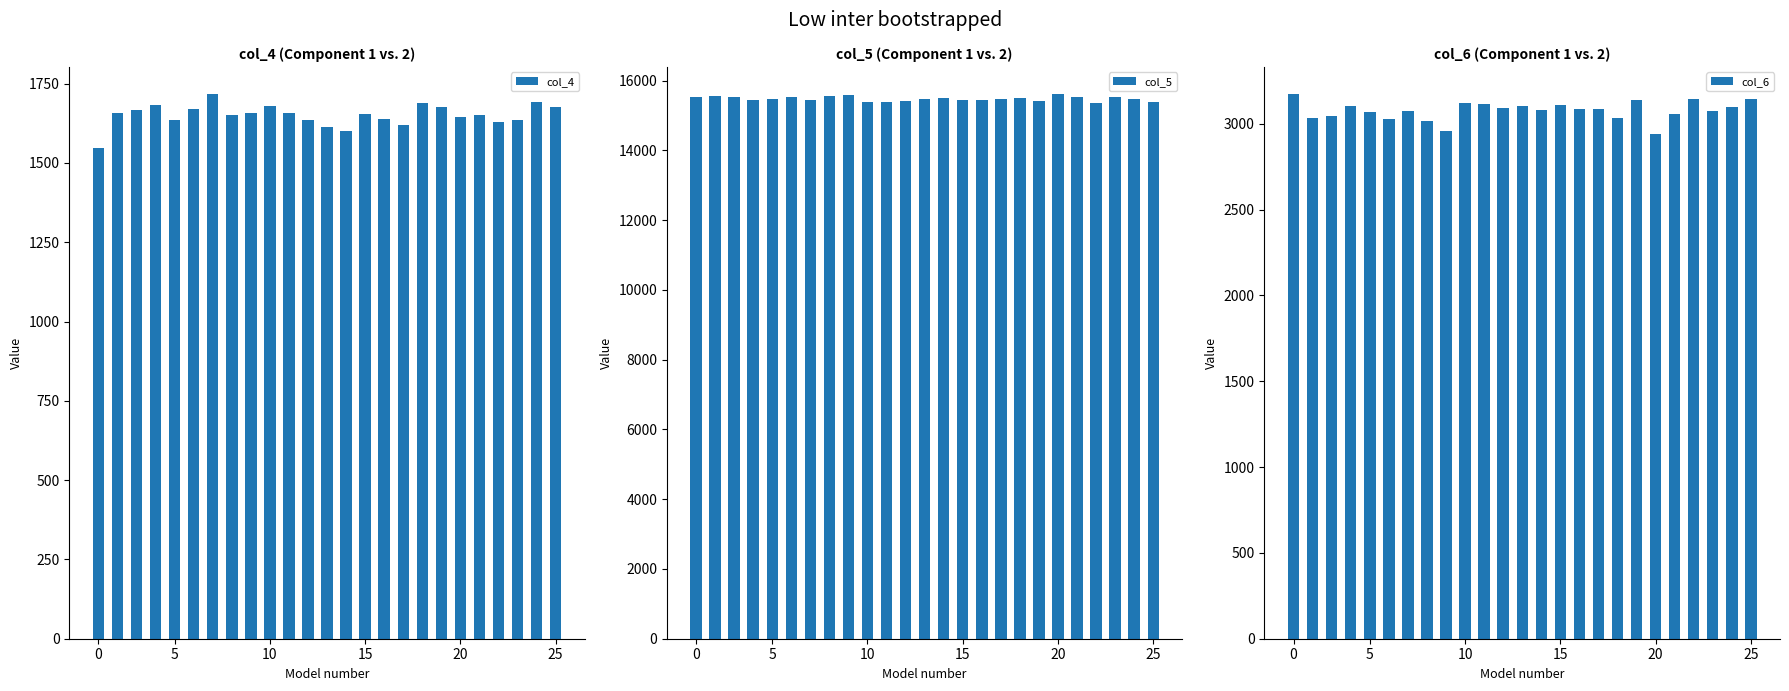

Does the chart contain stacked bars?

No